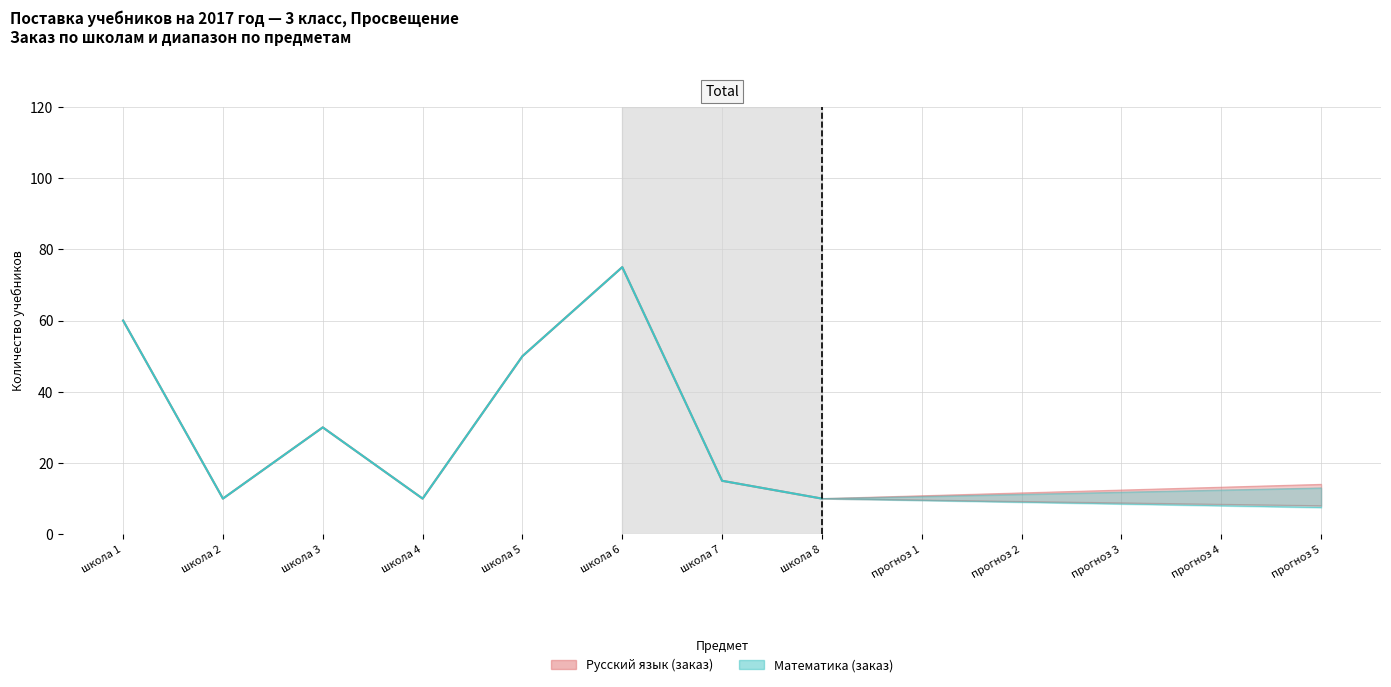

What is the sum of the Русский язык (заказ) values at школа 5 and школа 1?

110